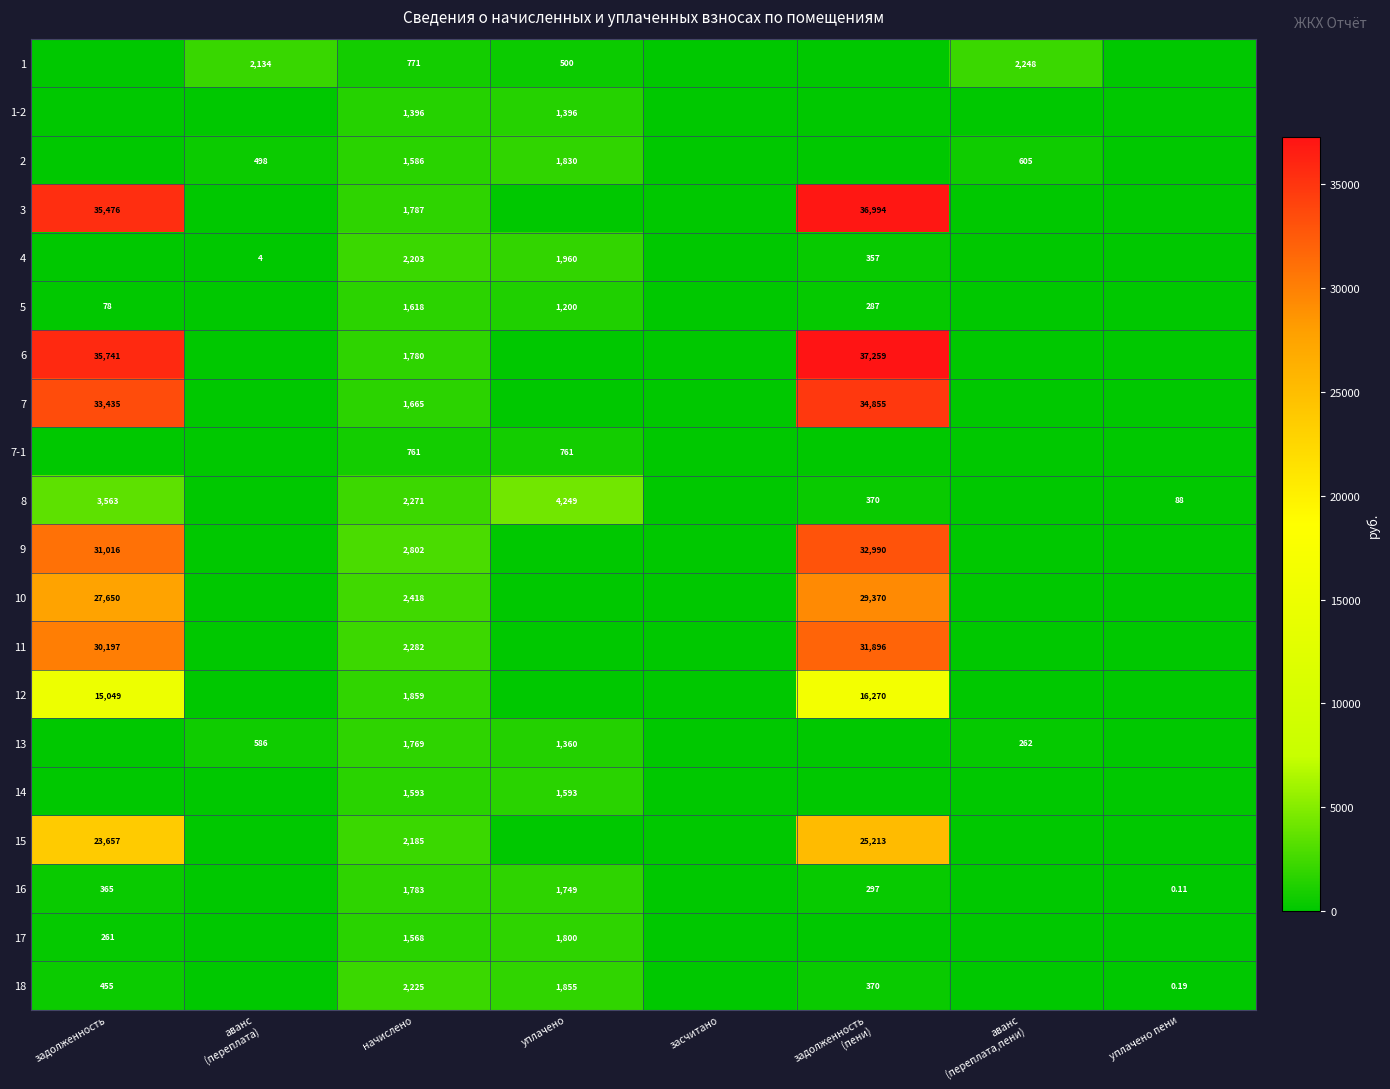

Rank the categories by 3 value from lowest to highest.

аванс (переплата), уплачено, засчитано, аванс (переплата,пени), уплачено пени, начислено, задолженность, задолженность (пени)